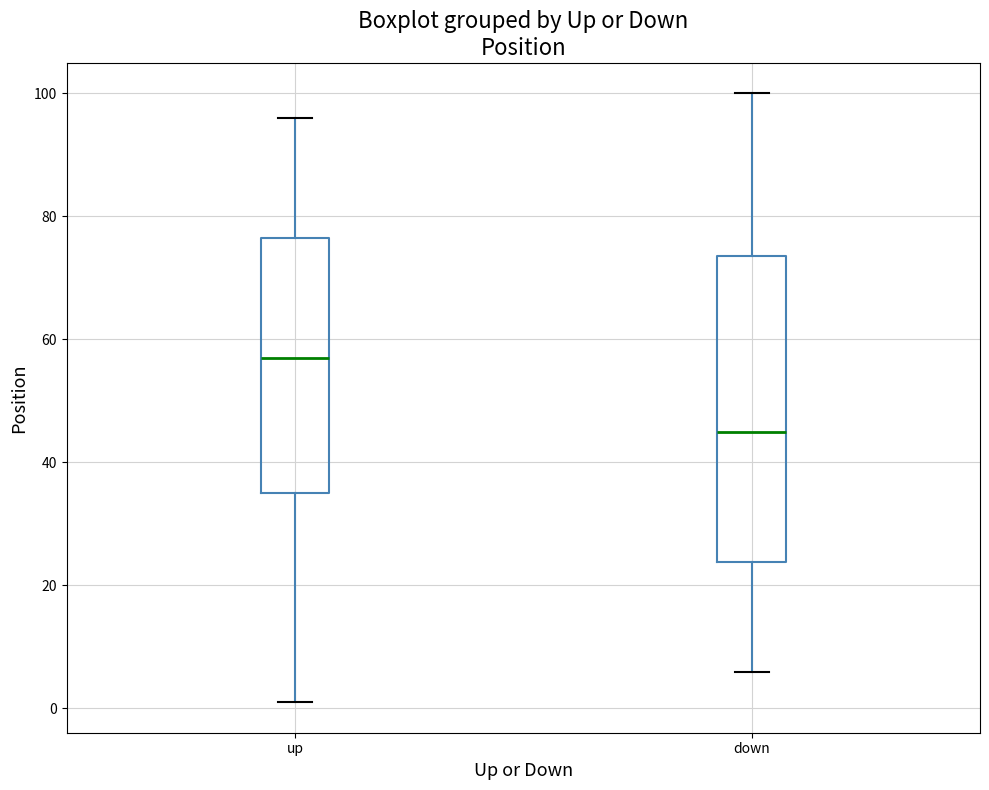

Reading left to right, read every box against the y-axis: the position of its median line, the range the box covers, and the ends of its whiskers. The values are not printed on the chart, so give them approximately, as read against the axis.

up: median 58, box 36 to 76, whiskers 2 to 96
down: median 46, box 24 to 74, whiskers 6 to 100